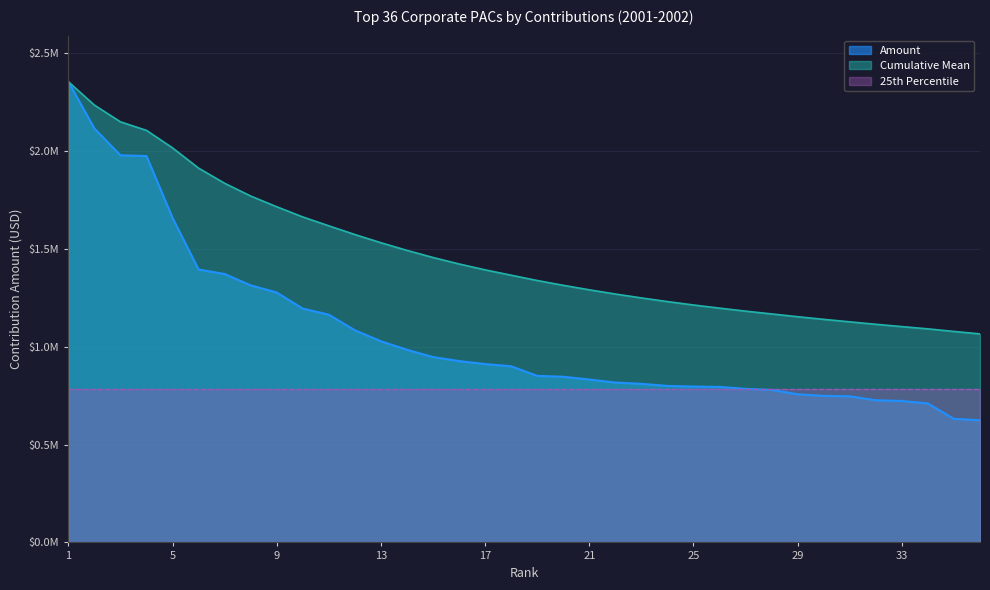

Does the chart have visible grid lines?

Yes